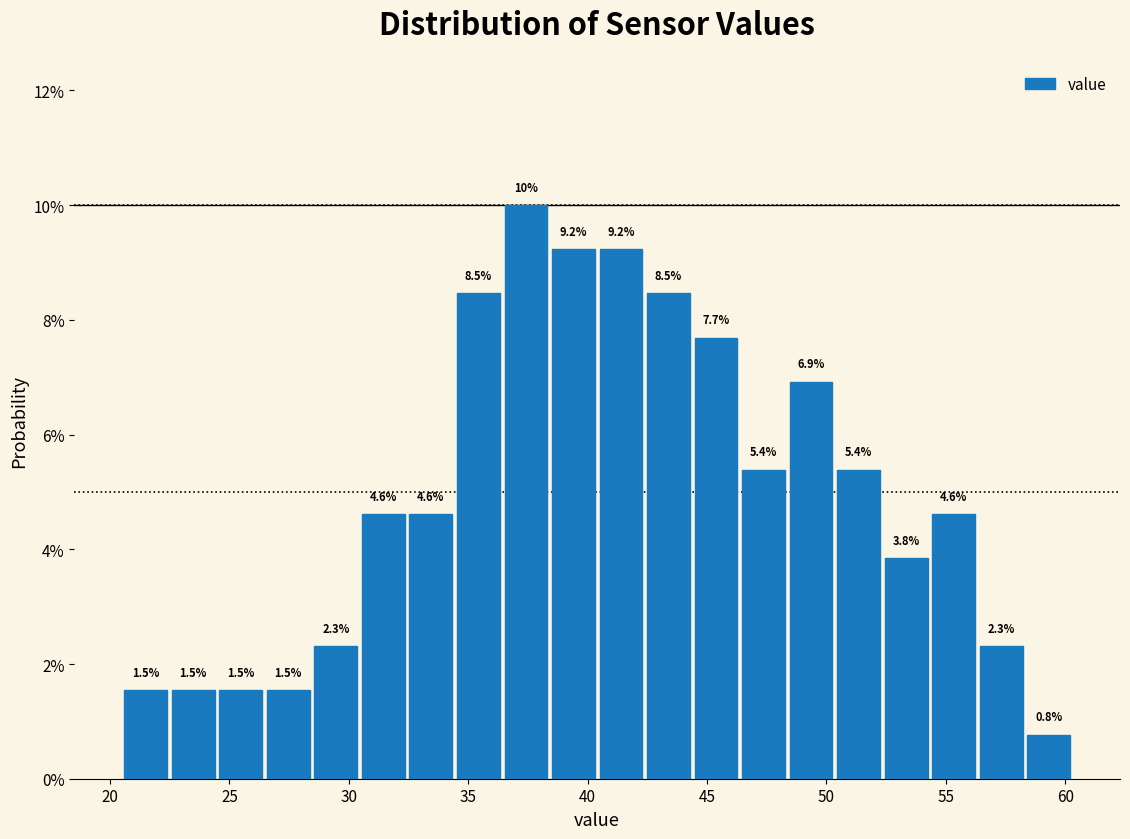

Around what value on the x-axis is the tallest bar? Give the approximate position of its centre, as read against the axis.

37.5